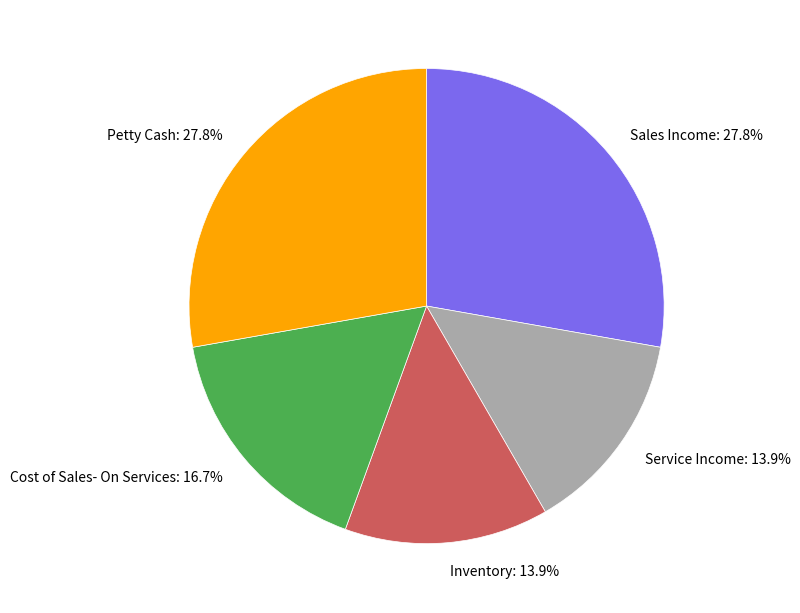

Is Cost of Sales- On Services the majority of the pie?

No